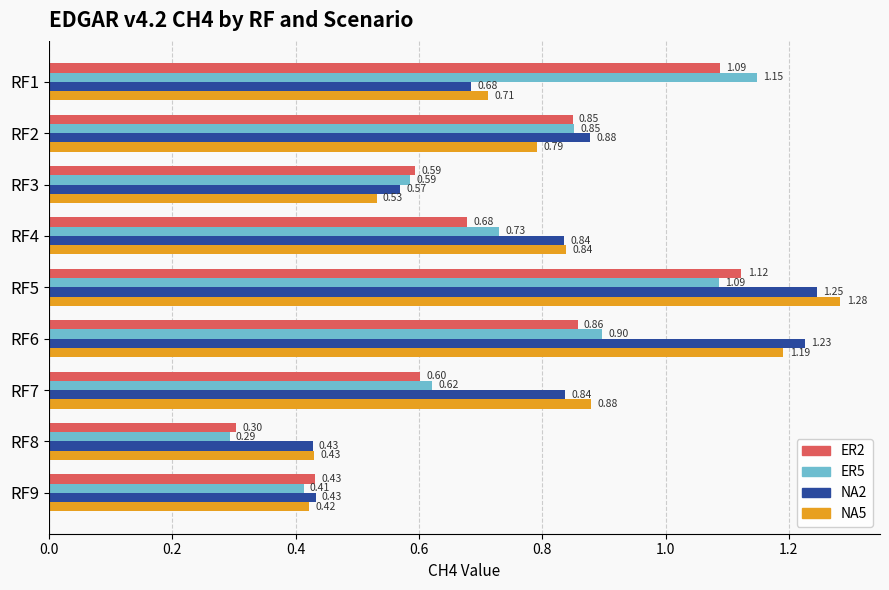

At RF1, list the series in order from largest to smallest.

ER5, ER2, NA5, NA2